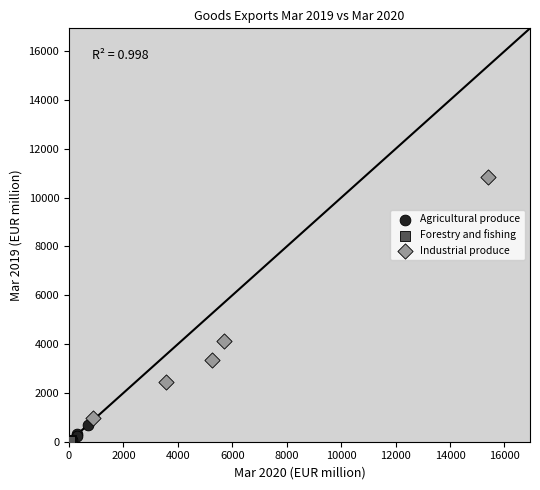

Which series has the widest spread of Y values?

Industrial produce